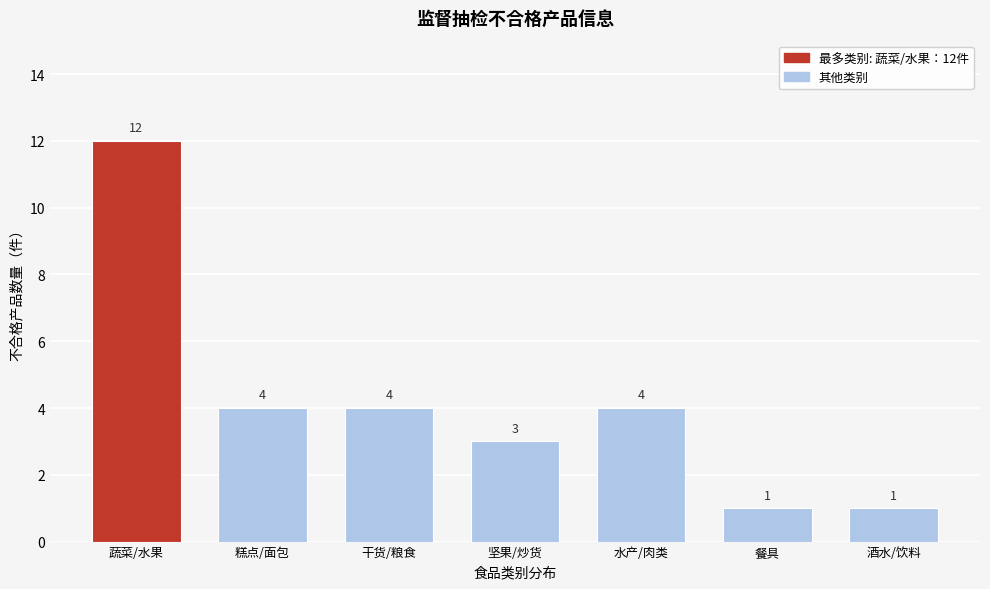

Reading right to left, transcribe all the data shown in this chart.

酒水/饮料=1	餐具=1	水产/肉类=4	坚果/炒货=3	干货/粮食=4	糕点/面包=4	蔬菜/水果=12